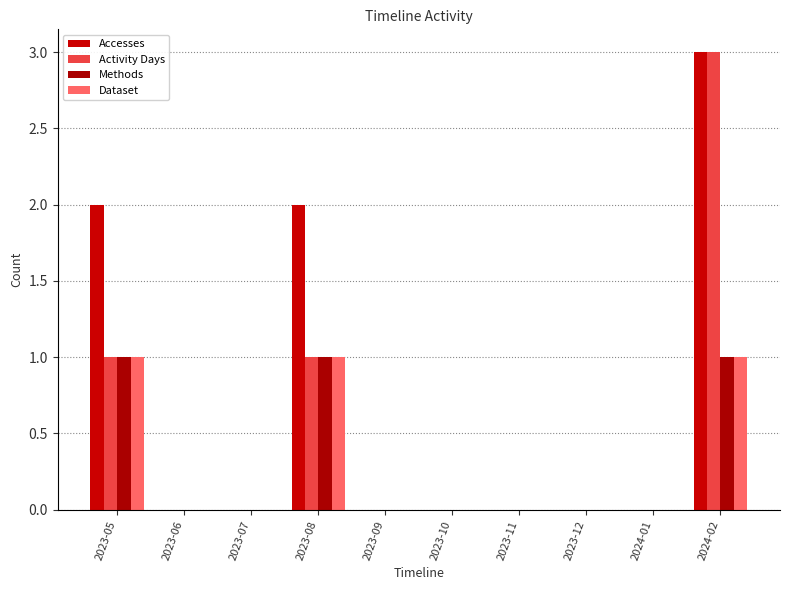

Are the bars horizontal?

No